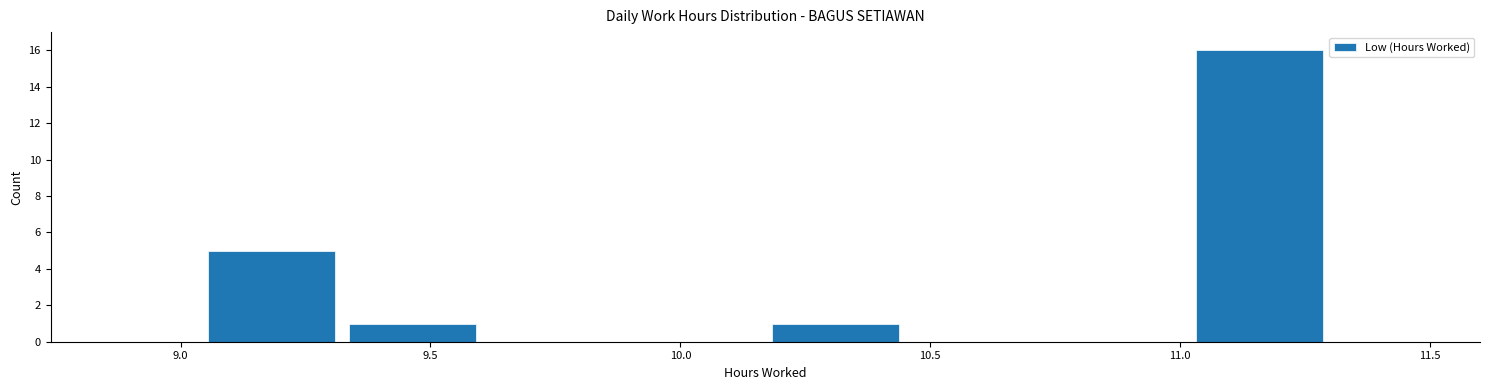

How tall is the bar that spans 9.30 to 9.60 on the x-axis? Neither the bar edges nor the heights are printed on the chart, so give them approximately, as read against the axes.

1